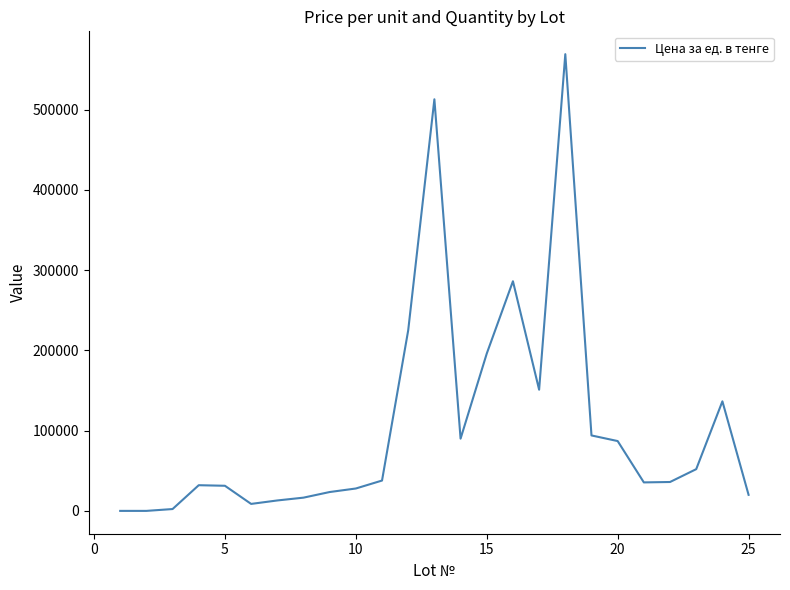

What is the difference between the maximum and minimum values?

568990.2